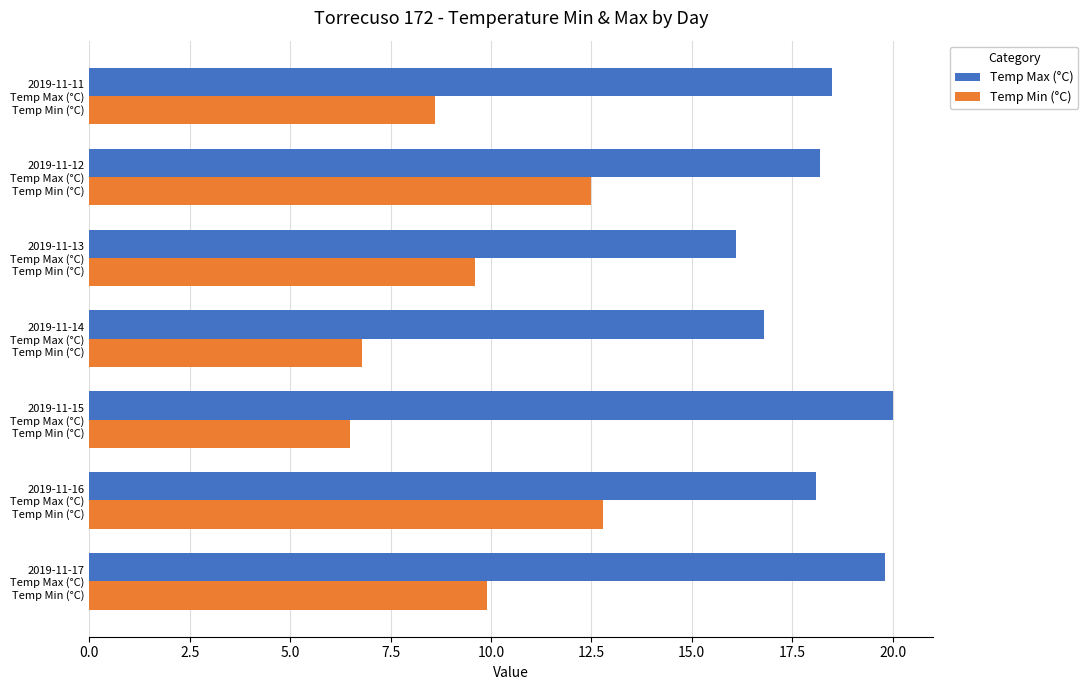

List the series in order of their overall mean, lowest first.

Temp Min (°C), Temp Max (°C)